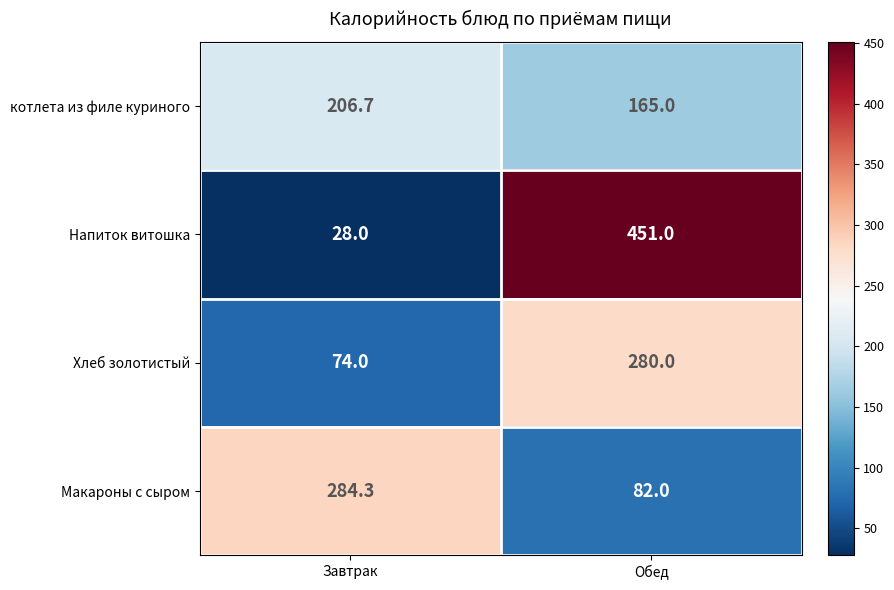

Which series has the largest total across all categories?

Напиток витошка